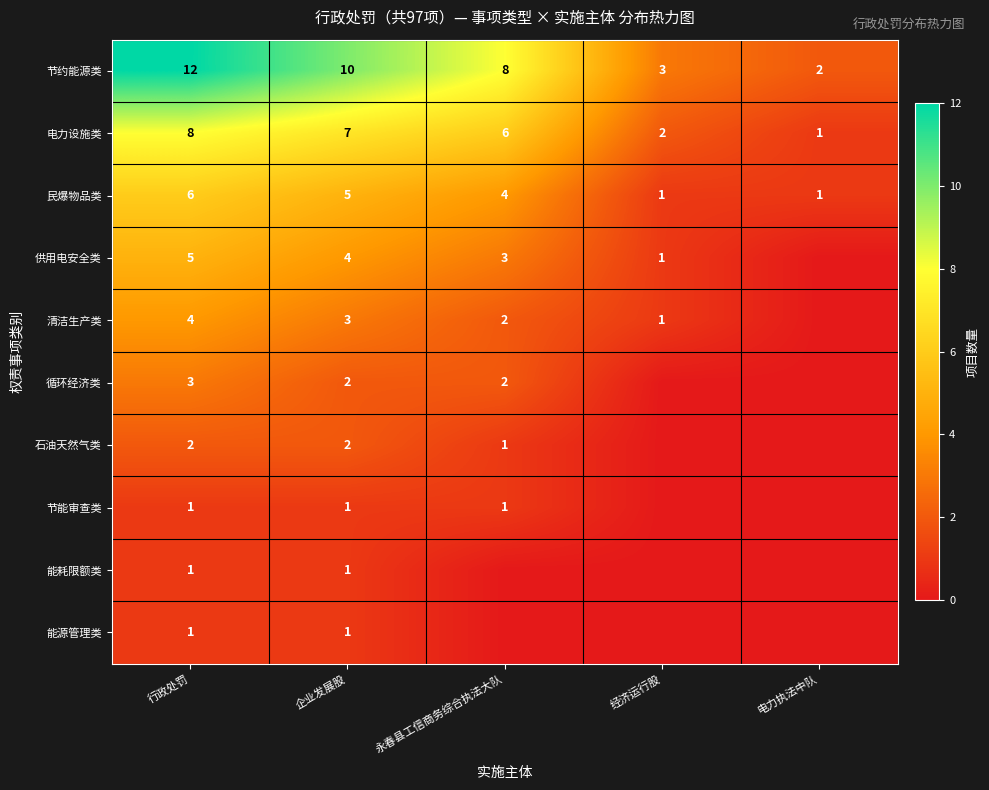

The 循环经济类 series shows 2 at 企业发展股. True or false?

True